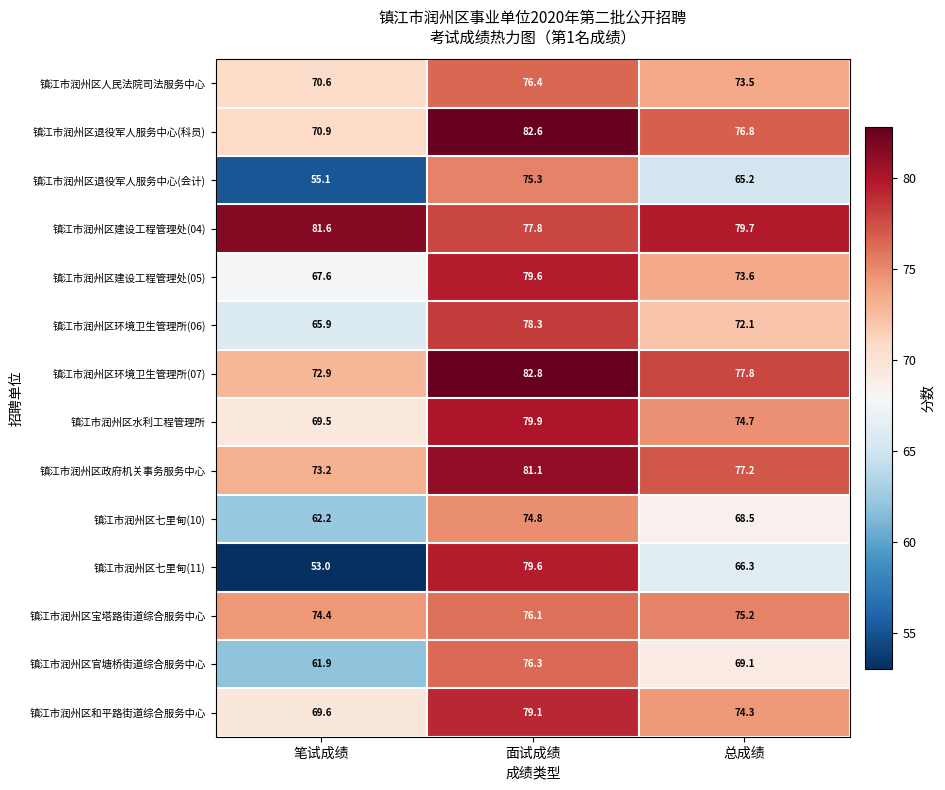

The value of 镇江市润州区官塘桥街道综合服务中心 at 笔试成绩 is 61.9. True or false?

True